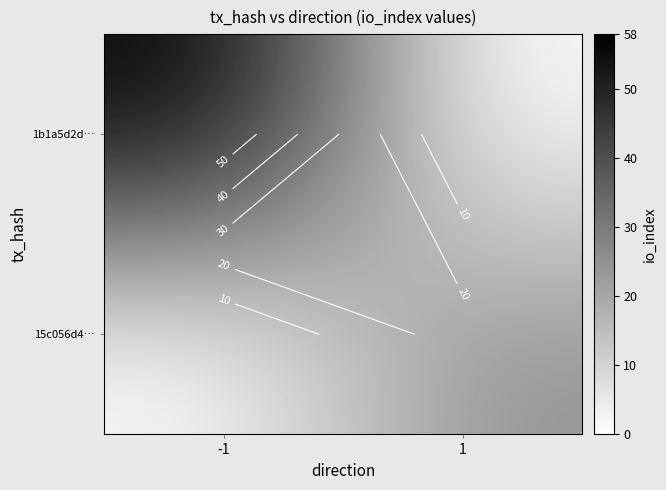

The 15c056d4… series shows 8 at -1. True or false?

False